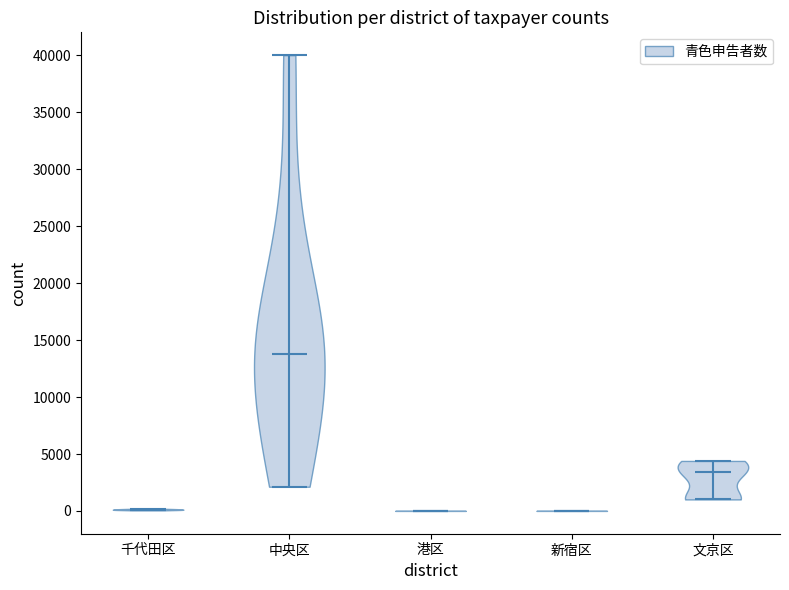

Reading left to right, read every violin against the y-axis: where its median line is, and the lowest and highest points it reaches. The values are not printed on the chart, so give them approximately, as read against the axis.

千代田区: median line 0, lowest point 0, highest point 0
中央区: median line 14000, lowest point 2000, highest point 40000
港区: median line 0, lowest point 0, highest point 0
新宿区: median line 0, lowest point 0, highest point 0
文京区: median line 3500, lowest point 1000, highest point 4500